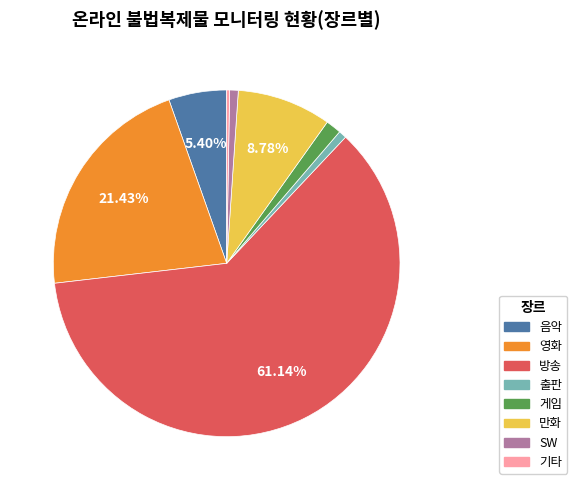

Which has a higher value, 만화 or 음악?

만화